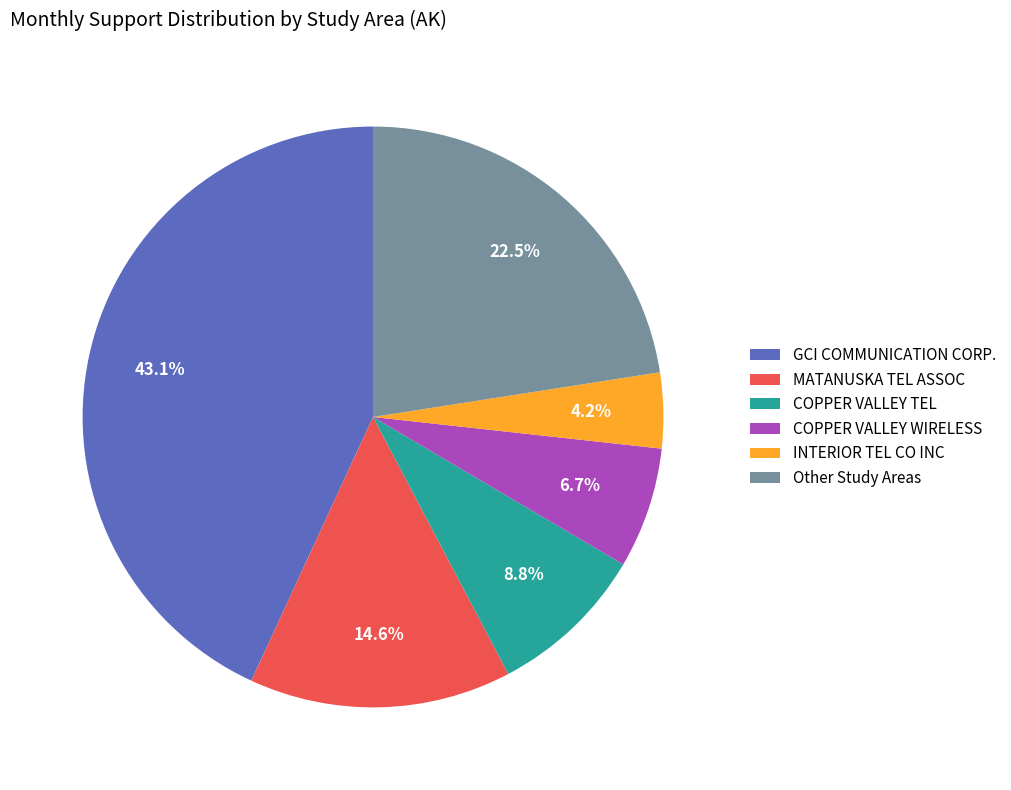

Count the number of slices in the pie.

6